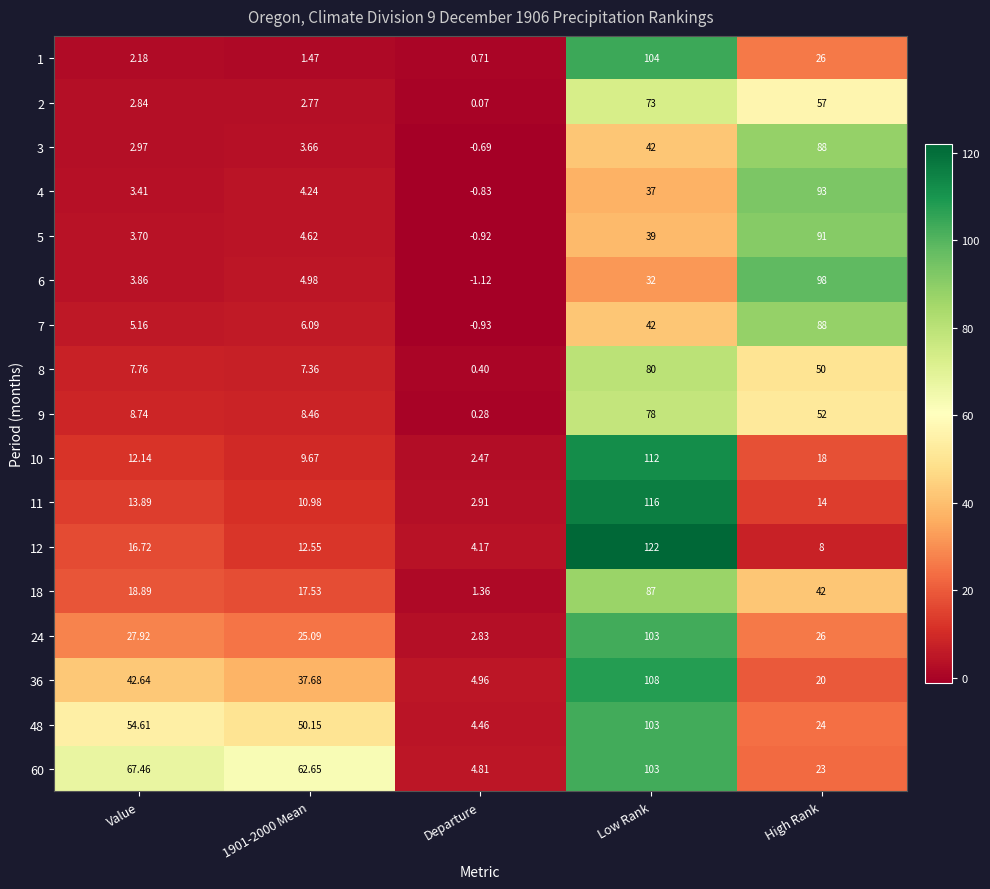

At which category is the sum across all series the highest?

Low Rank